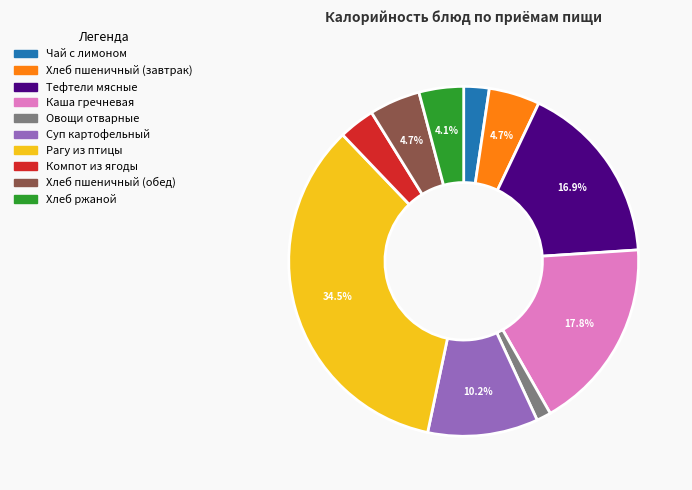

The Хлеб ржаной slice represents 4% of the pie. True or false?

True